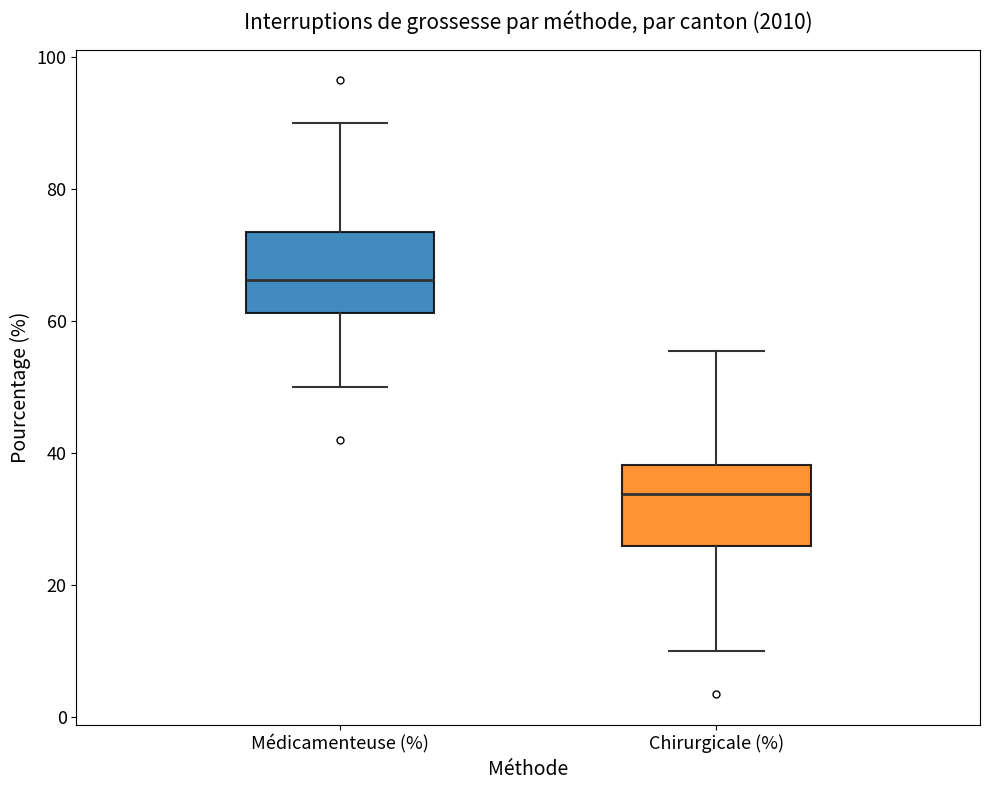

Which box's median line is the highest?

Médicamenteuse (%)